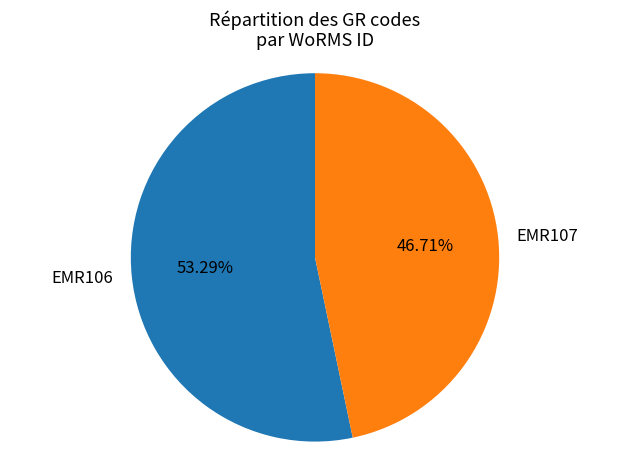

Which slice is the largest?

EMR106